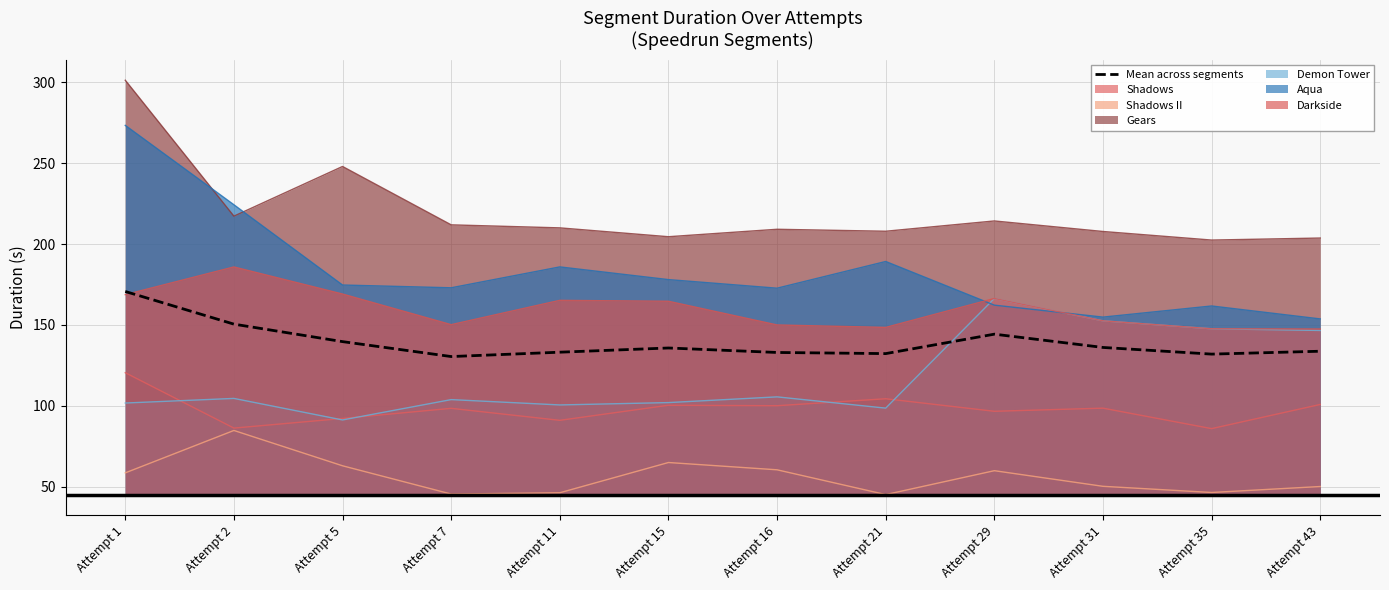

Count the number of values greater than 135.

6